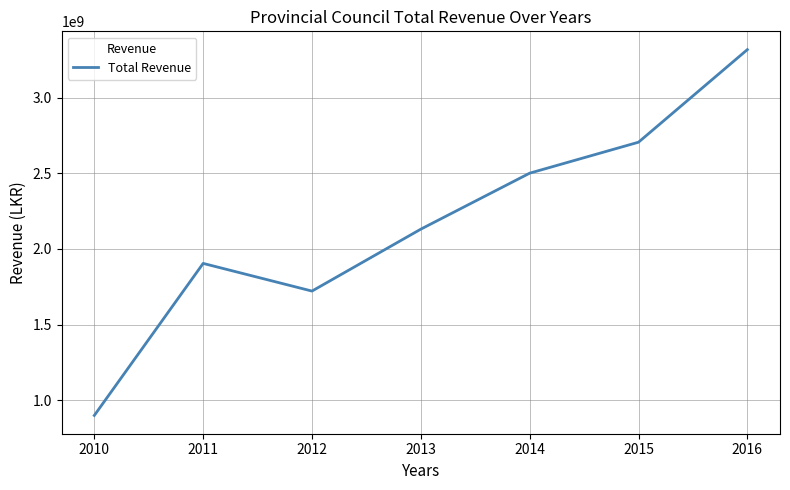

Between 2016 and 2015, which is larger?

2016